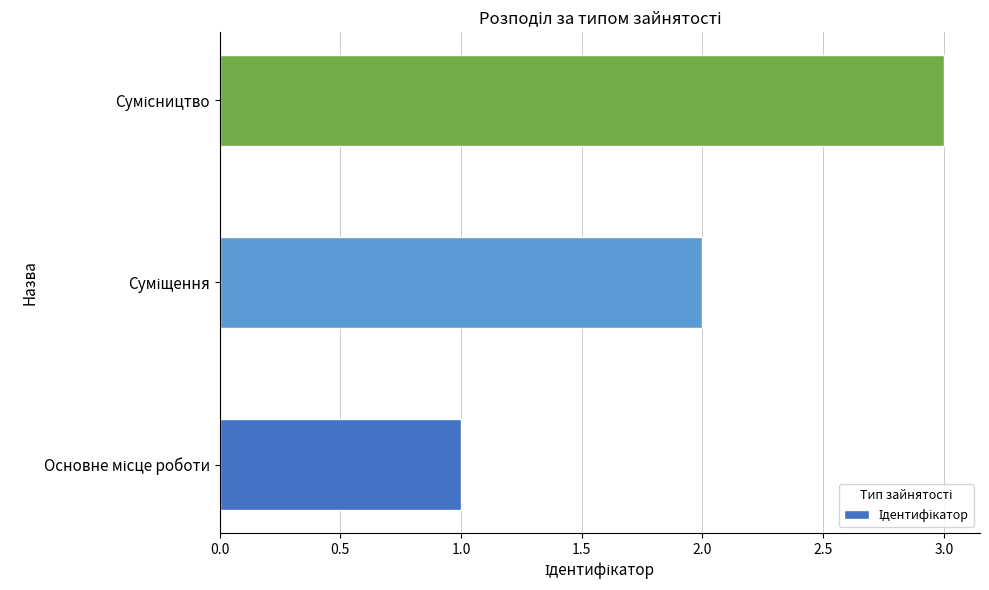

What is the sum of all values?

6